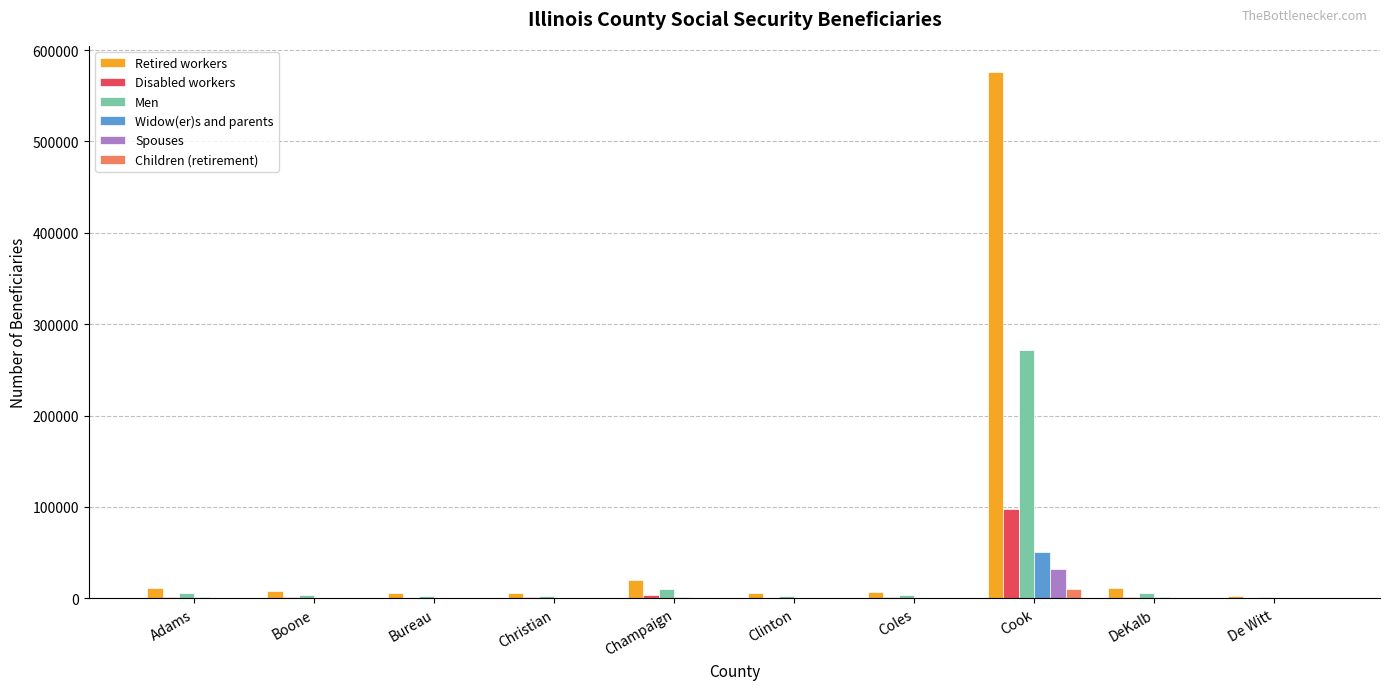

What is the total value across all series at Christian?

10605